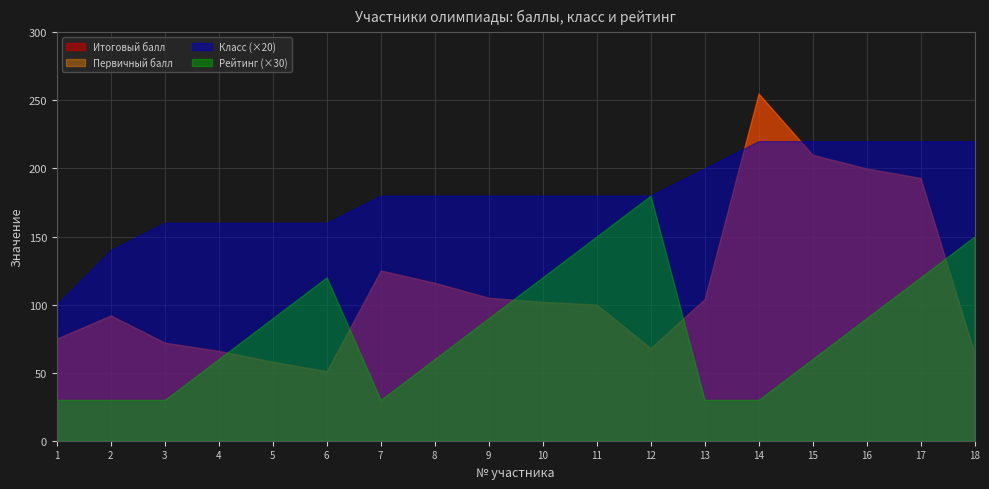

What is the difference between the maximum and minimum values in the Первичный балл series?

204